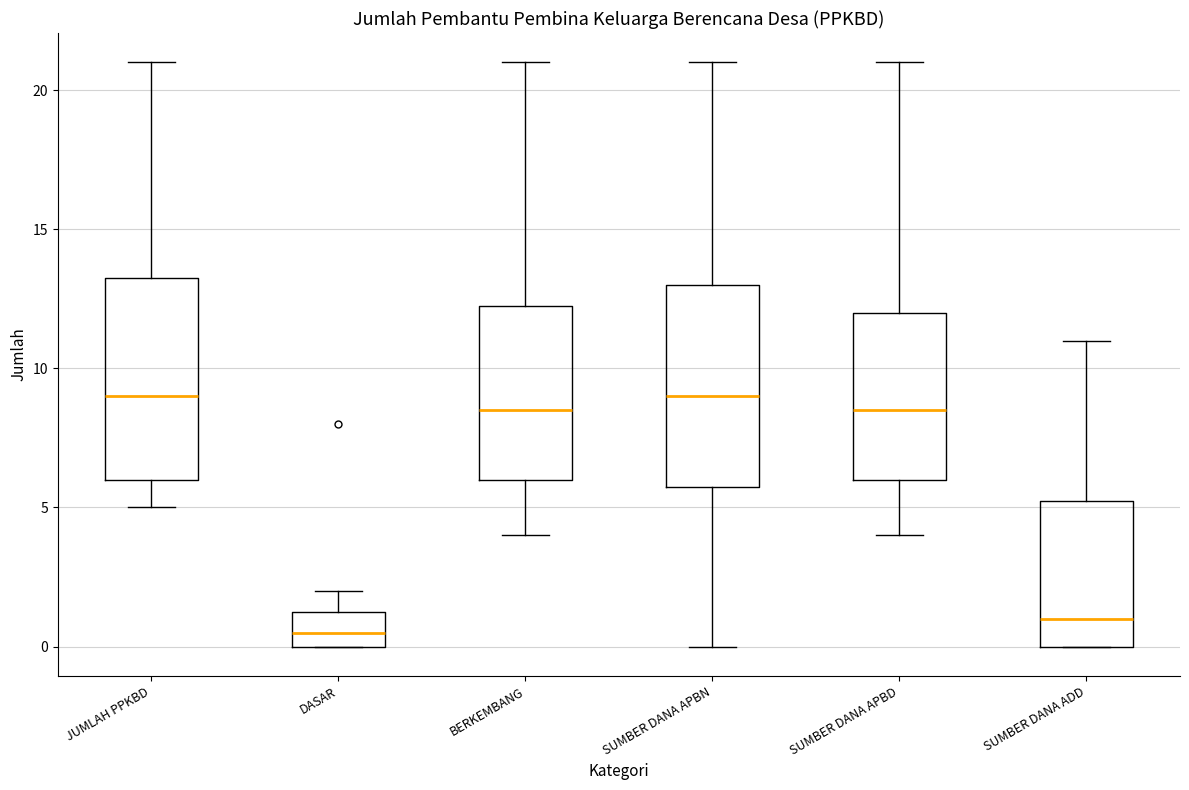

Reading left to right, transcribe this box plot: for each box, give where its median line is, the range the box spans, and where its two whiskers end, as read against the y-axis. The values are not printed on the chart, so give them approximately, as read against the axis.

JUMLAH PPKBD: median 9.0, box 6.0 to 13.5, whiskers 5.0 to 21.0
DASAR: median 0.5, box 0.0 to 1.5, whiskers 0.0 to 2.0
BERKEMBANG: median 8.5, box 6.0 to 12.5, whiskers 4.0 to 21.0
SUMBER DANA APBN: median 9.0, box 6.0 to 13.0, whiskers 0.0 to 21.0
SUMBER DANA APBD: median 8.5, box 6.0 to 12.0, whiskers 4.0 to 21.0
SUMBER DANA ADD: median 1.0, box 0.0 to 5.5, whiskers 0.0 to 11.0